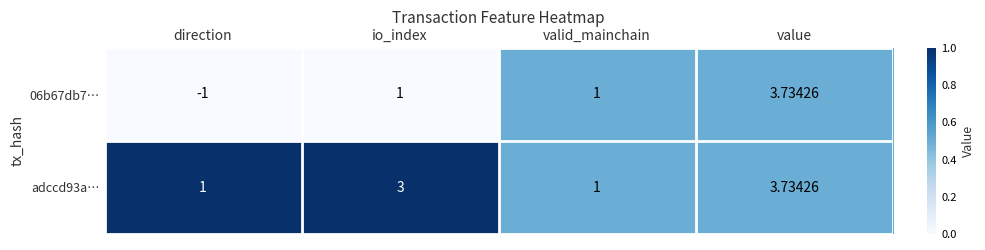

At which category does the chart reach its peak across all series?

value